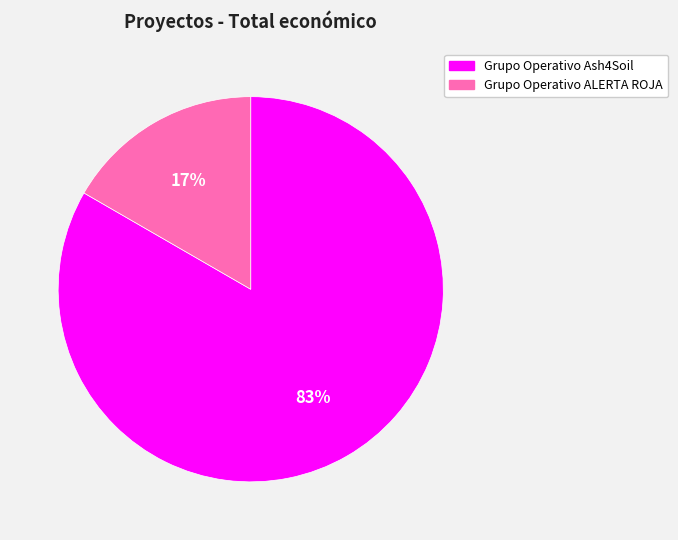

Which slice is the largest?

Grupo Operativo Ash4Soil